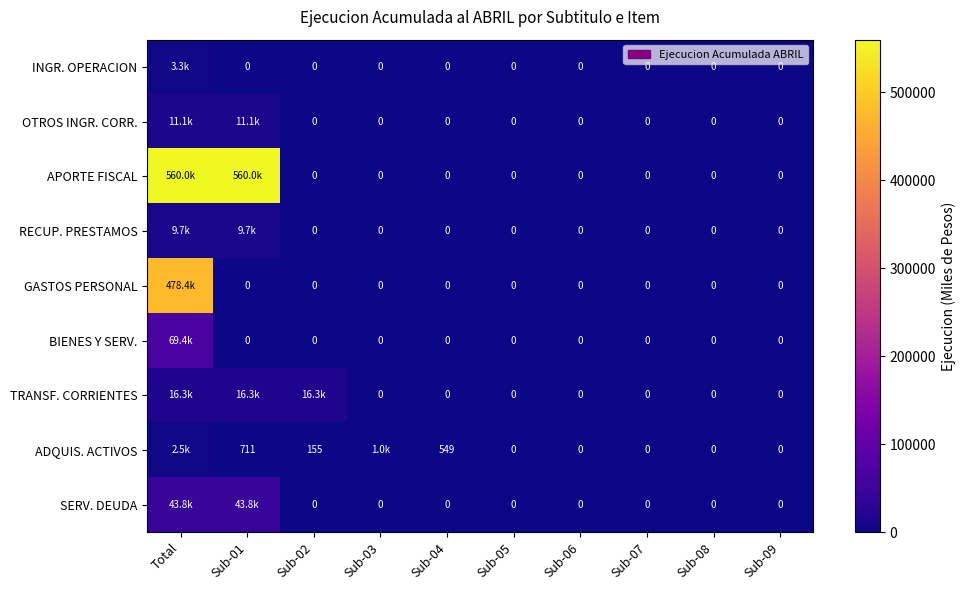

What is the difference between the ADQUIS. ACTIVOS values at Sub-01 and Sub-07?

711